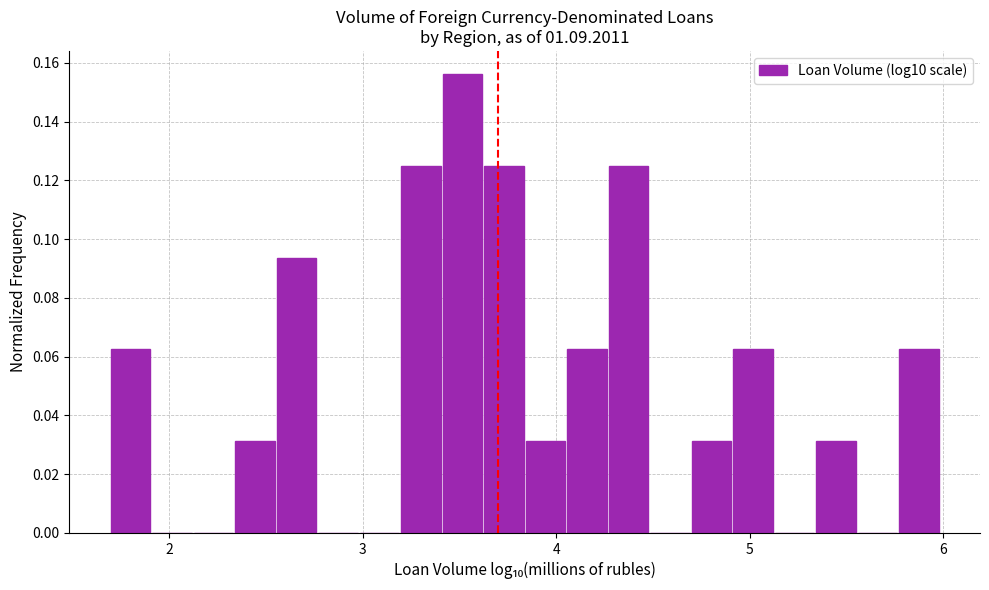

Read against the x-axis, roughly where is the centre of the tallest bar?

3.5